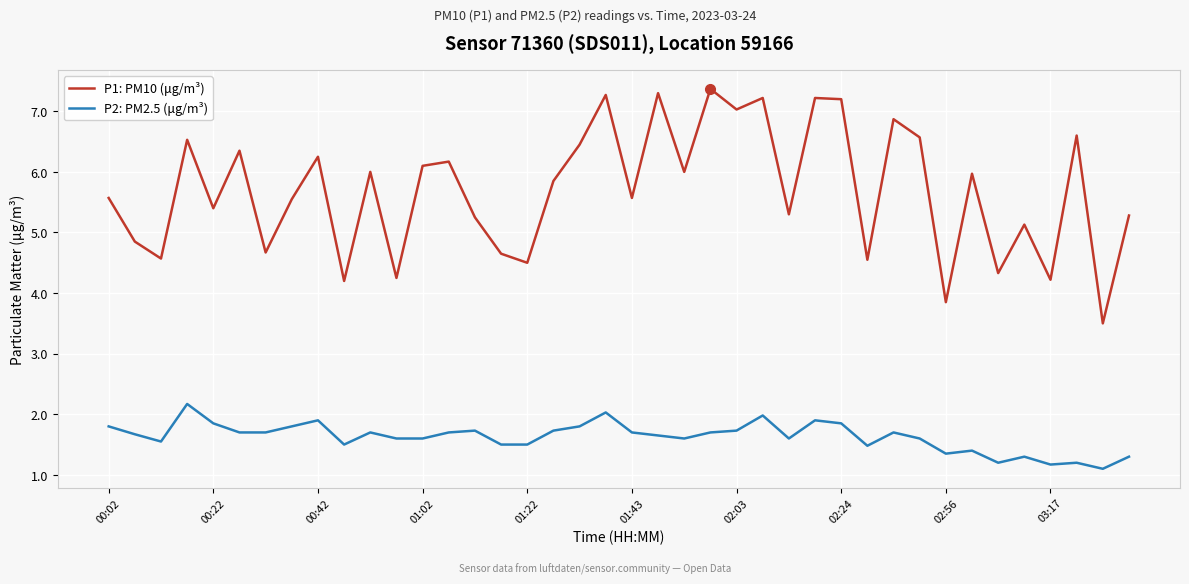

What are all the series names shown in the legend?

P1: PM10 (μg/m³), P2: PM2.5 (μg/m³)